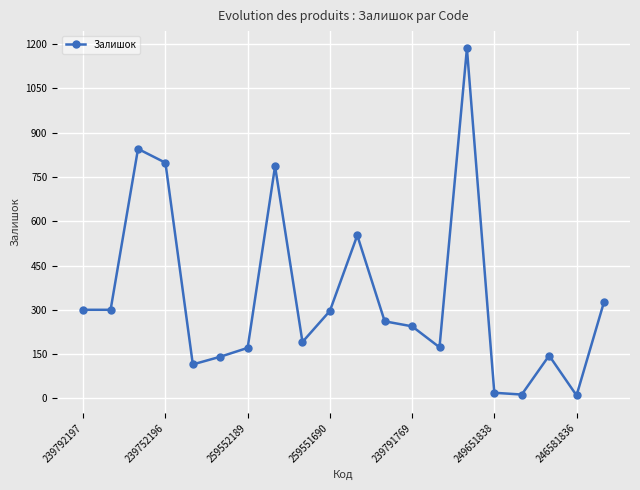

True or false: there are more than 1 points higher than both neighbors.

True